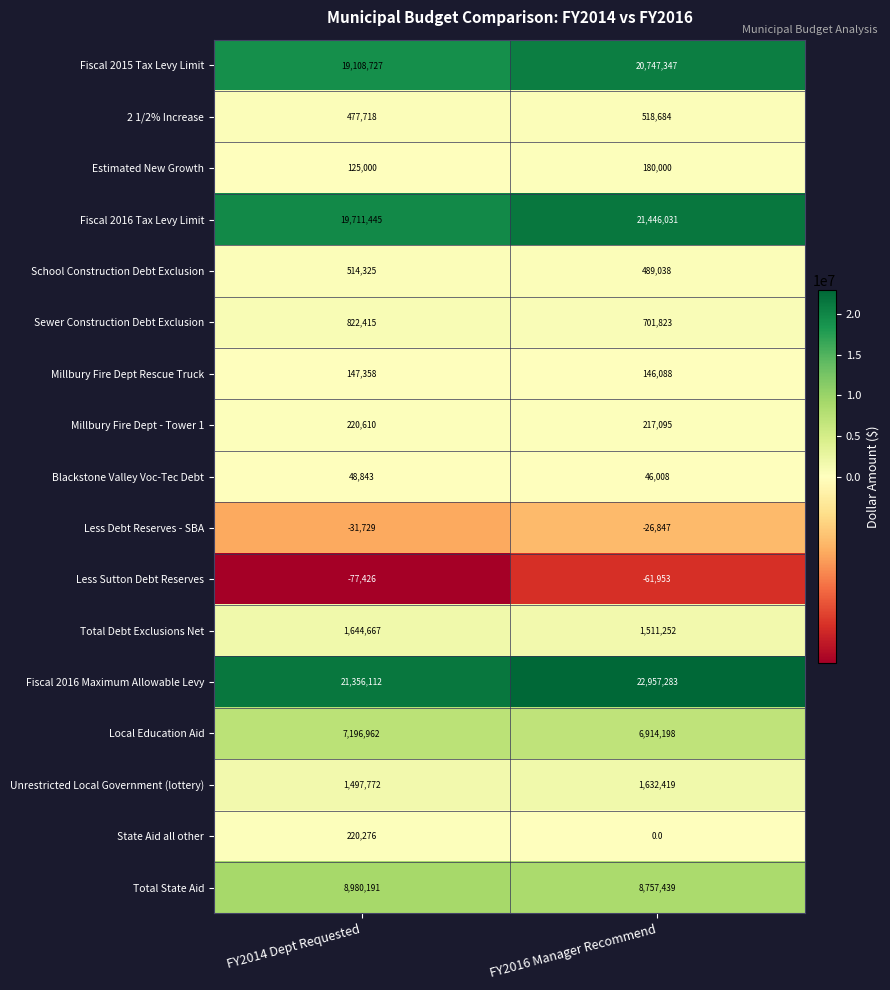

Between FY2014 Dept Requested and FY2016 Manager Recommend, which series saw the biggest shift?

Fiscal 2016 Tax Levy Limit